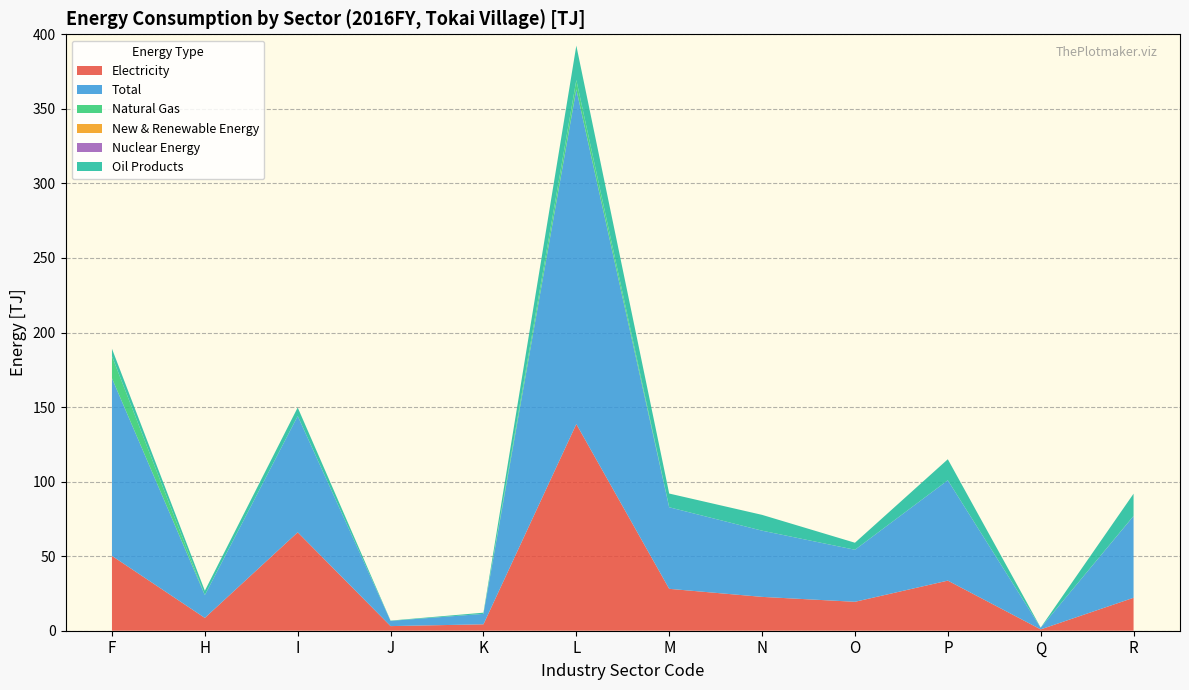

Reading right to left, extract all data points from this chart.

Electricity: R=22.1	Q=0.9	P=33.6	O=19.4	N=22.7	M=28.1	L=138.6	K=4.3	J=3.1	I=66.0	H=8.6	F=50.2
Total: R=54.8	Q=1.1	P=67.3	O=34.9	N=44.4	M=54.7	L=224.5	K=7.0	J=3.5	I=78.0	H=15.3	F=119.1
Natural Gas: R=0.1	Q=0.0	P=0.0	O=0.0	N=0.0	M=0.0	L=6.2	K=0.0	J=0.0	I=0.0	H=0.0	F=14.8
New & Renewable Energy: R=0.0	Q=0.0	P=0.0	O=0.0	N=0.0	M=0.0	L=0.0	K=0.0	J=0.0	I=0.0	H=0.0	F=0.0
Nuclear Energy: R=0.0	Q=0.0	P=0.0	O=0.0	N=0.0	M=0.0	L=0.0	K=0.0	J=0.0	I=0.0	H=0.0	F=0.0
Oil Products: R=14.9	Q=0.1	P=14.1	O=4.7	N=10.6	M=9.2	L=23.1	K=0.8	J=0.2	I=5.7	H=2.9	F=5.0